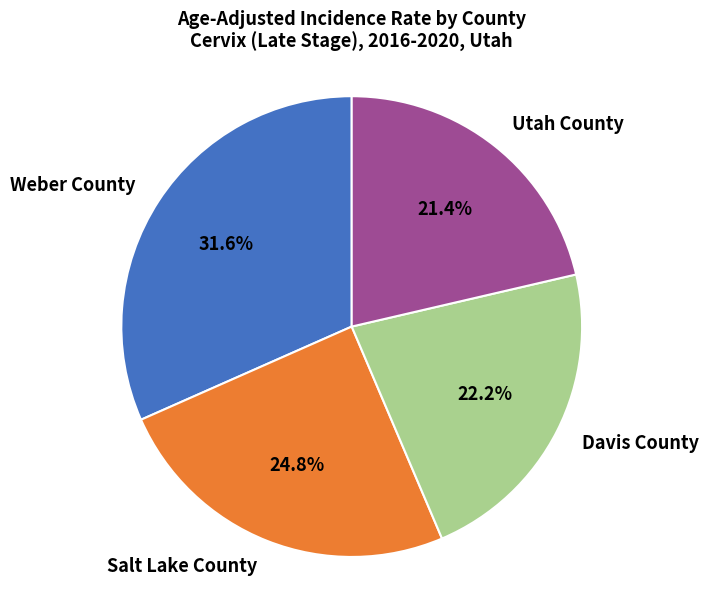

To the nearest percent, what is the difference between the Davis County and Weber County slice percentages?

9%